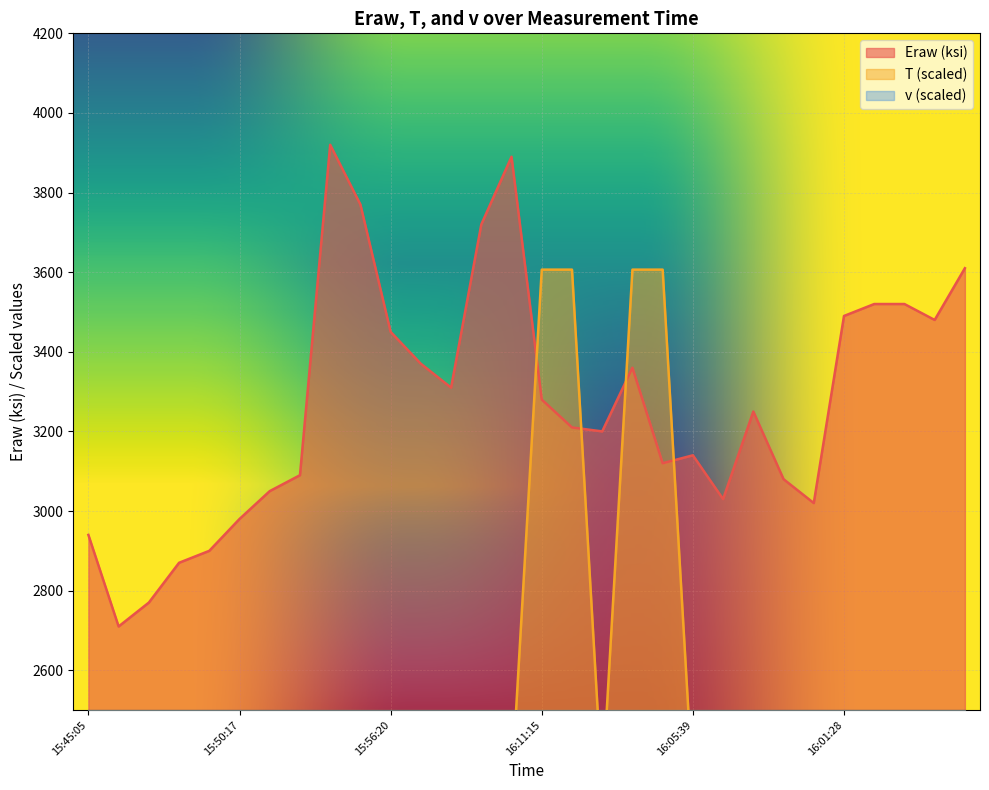

At how many categories does at least one series exceed 2530?

30